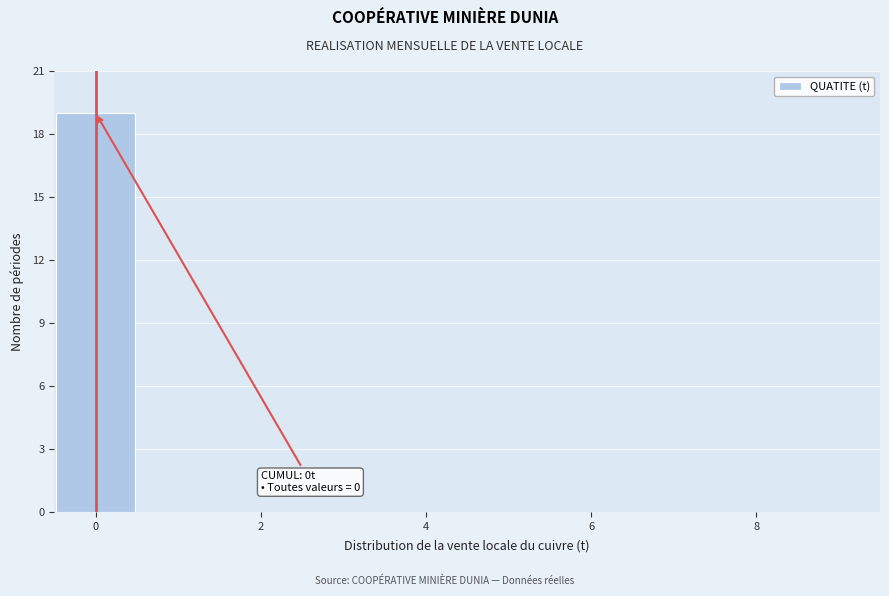

Over which range of the x-axis is the bar tallest?

-0.5 to 0.5